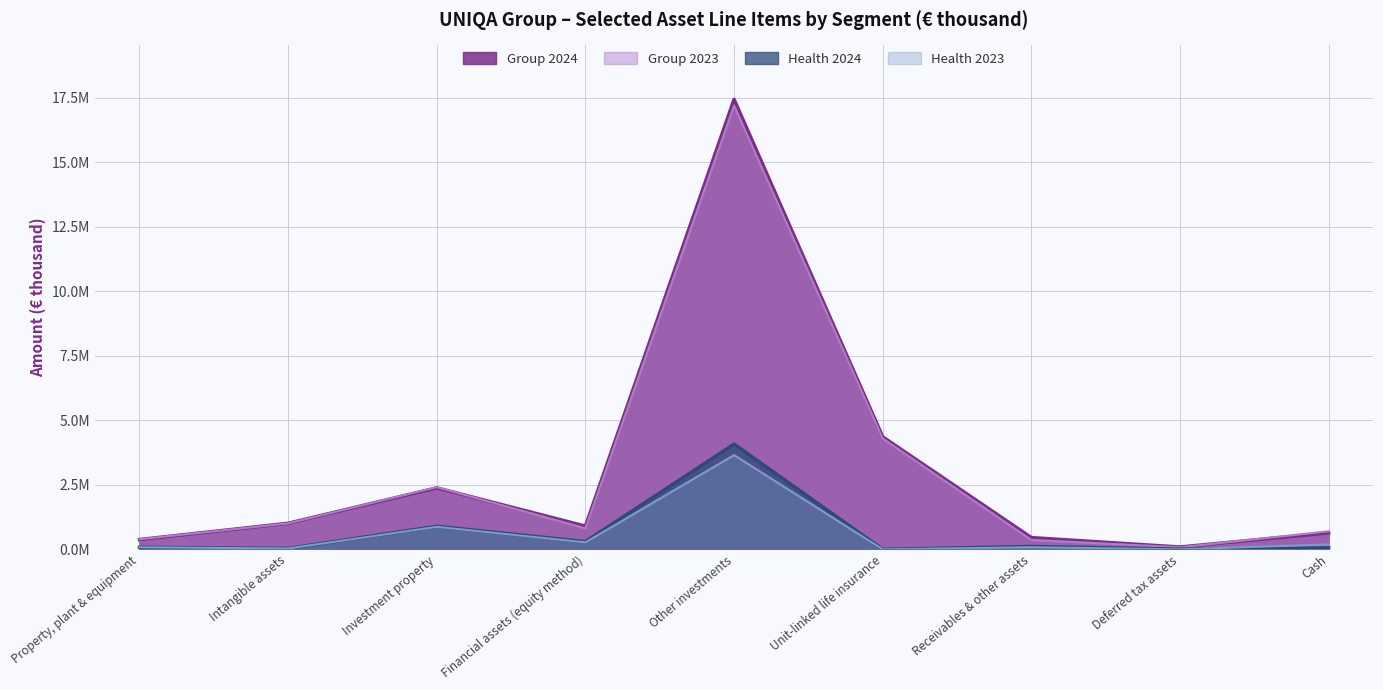

At which category does Health 2024 reach its first local peak?

Investment property